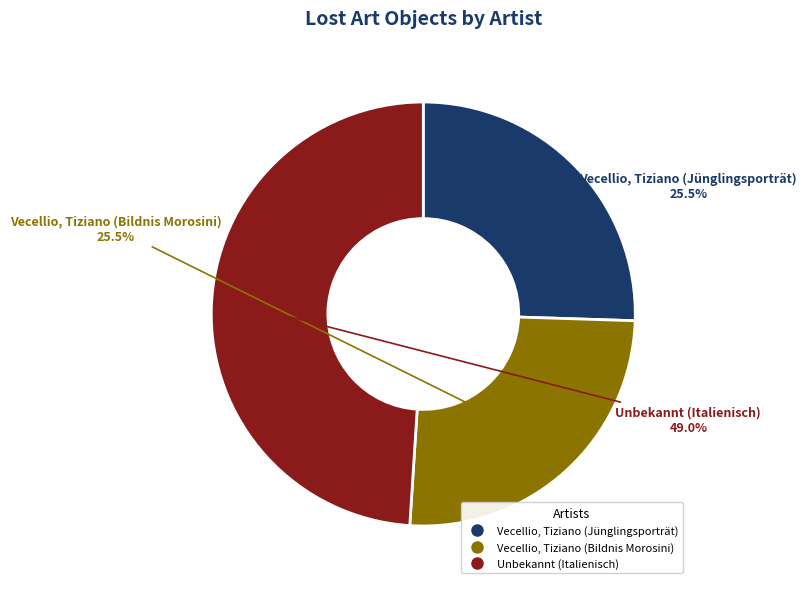

What is the largest slice in the pie chart?

Unbekannt (Italienisch)